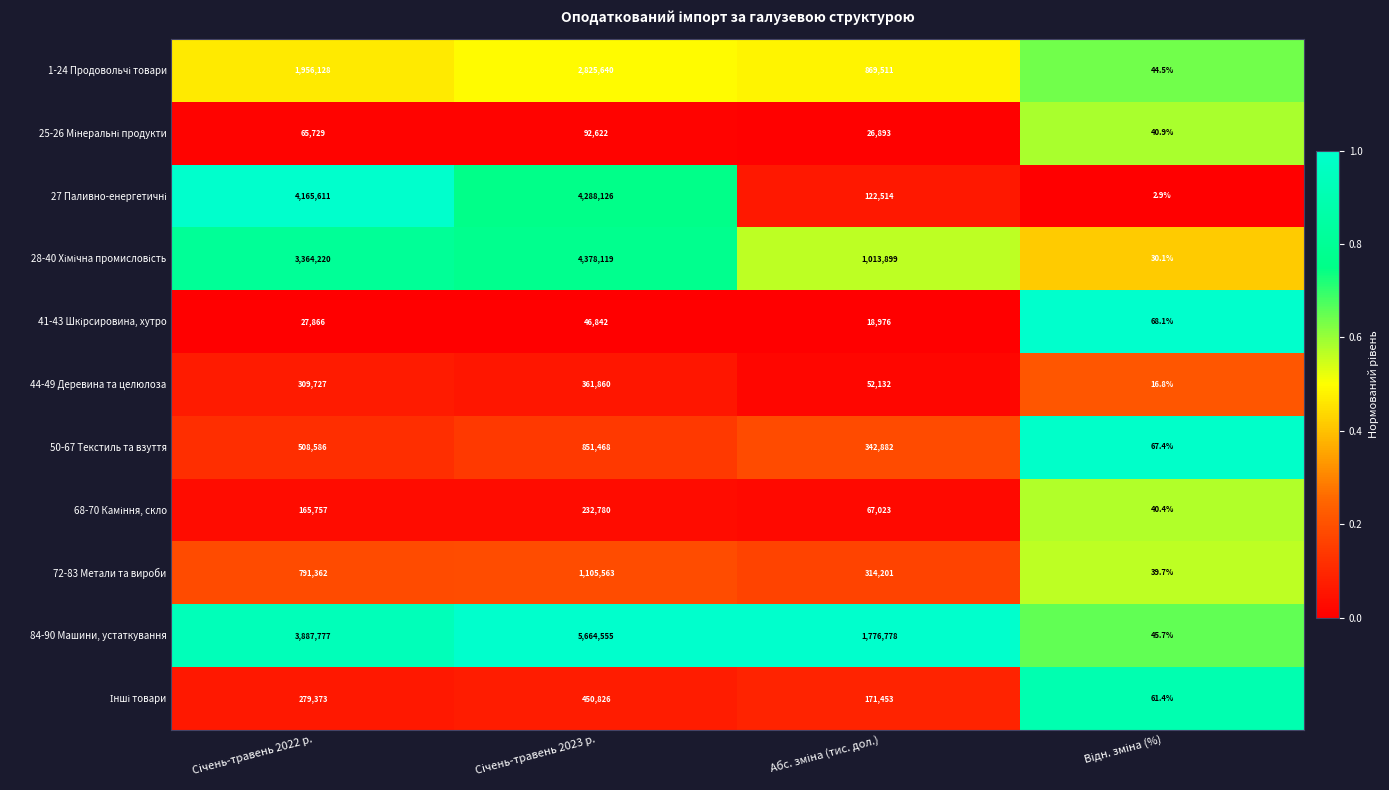

At how many categories does at least one series exceed 432831?

3